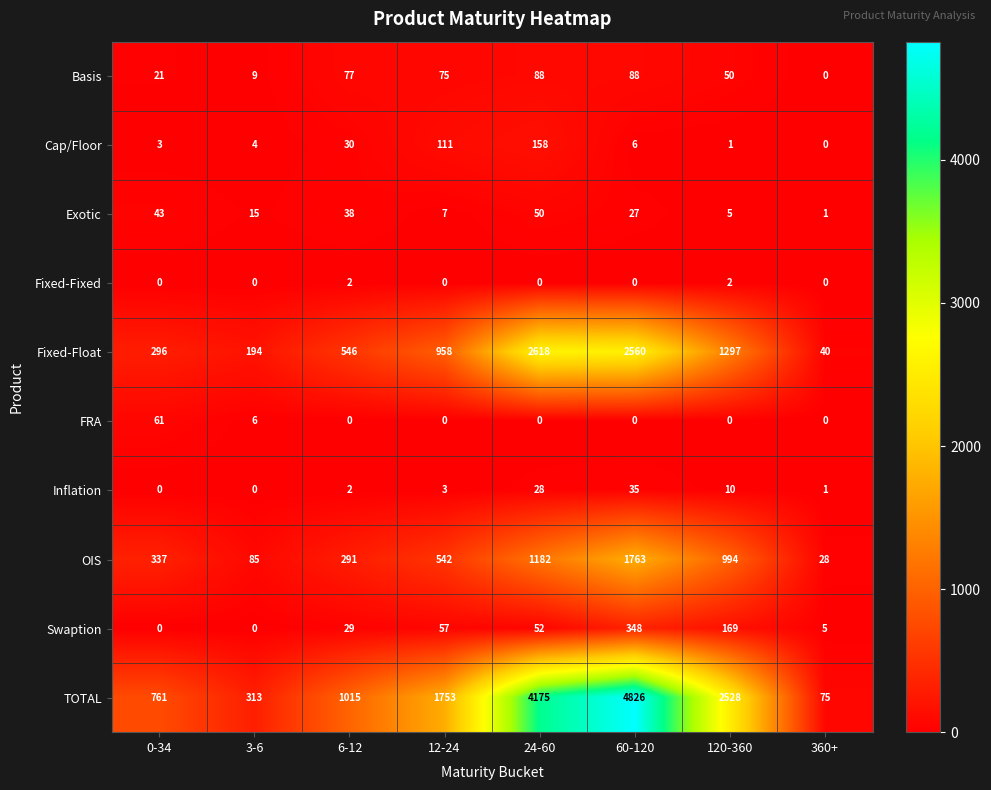

What is the greatest value displayed?

4826